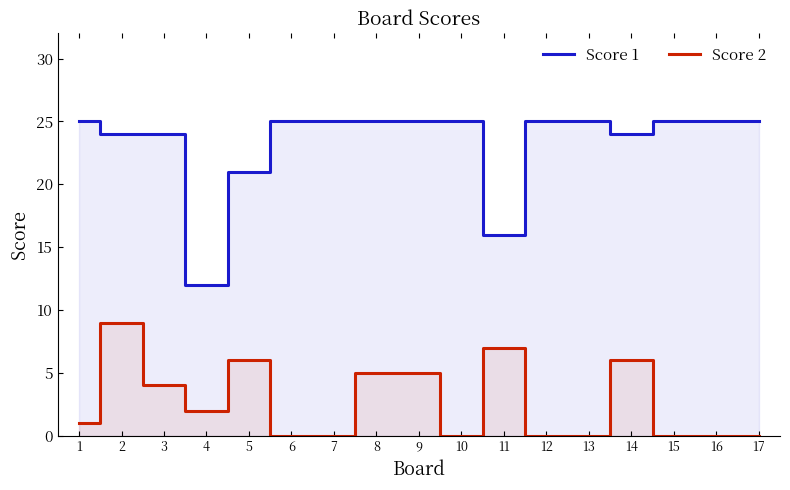

In Score 2, how many points are lower than both neighbors (excluding endpoints)?

2